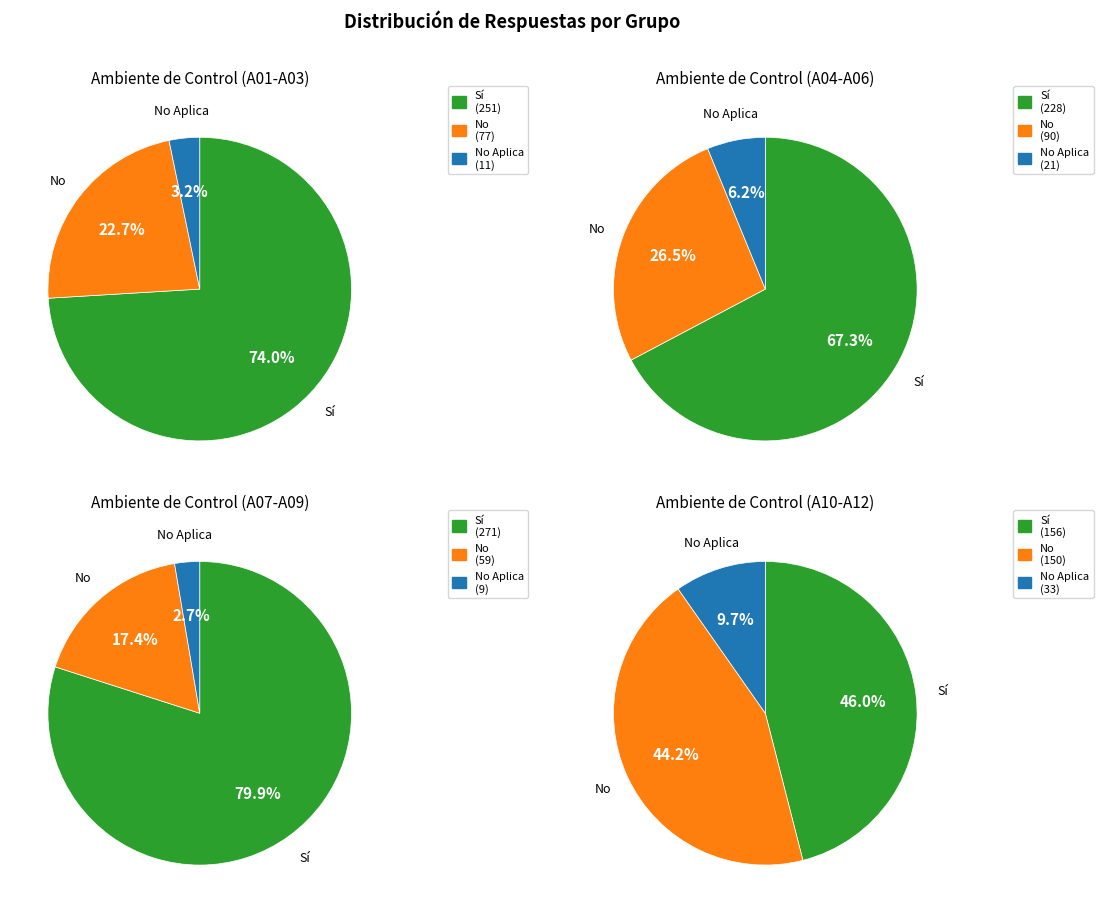

Count the number of slices in the pie.

12